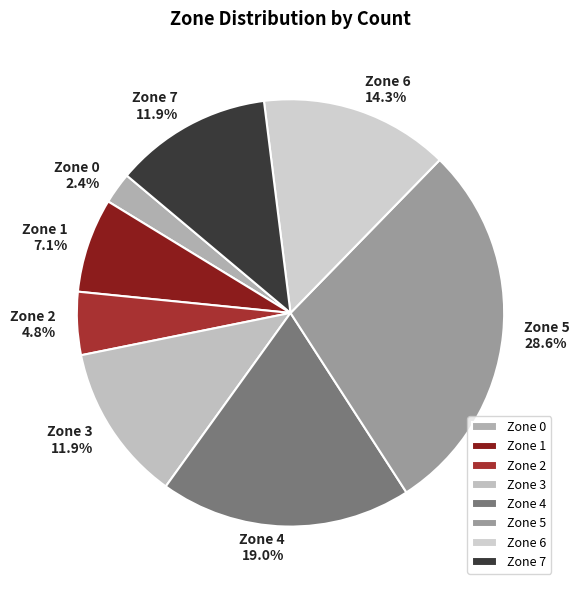

What portion of the pie excludes Zone 3?

88.1%